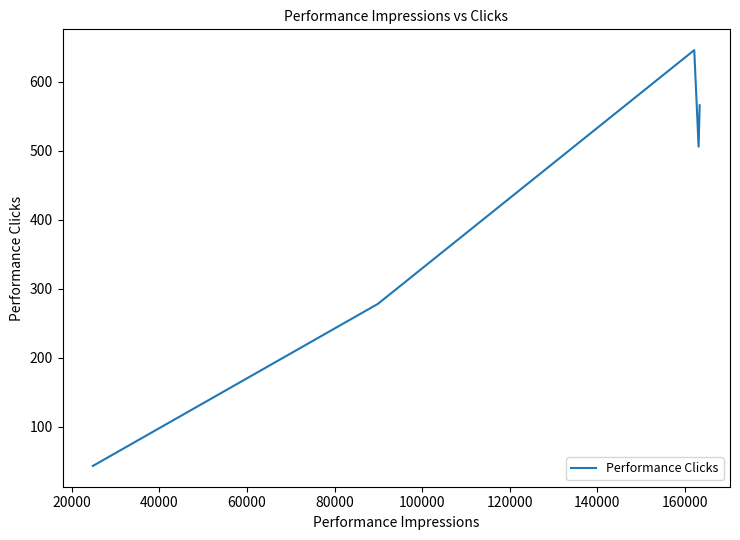

Reading right to left, what are all the values shown in this chart?

566	506	646	278	43